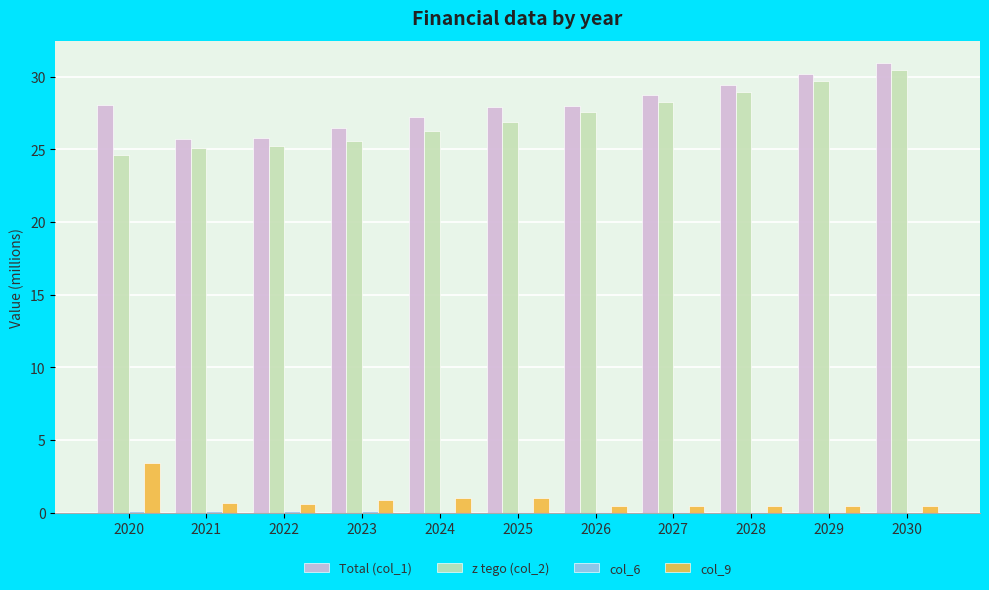

Is it true that Total (col_1) equals 15.9 at 2024?

False